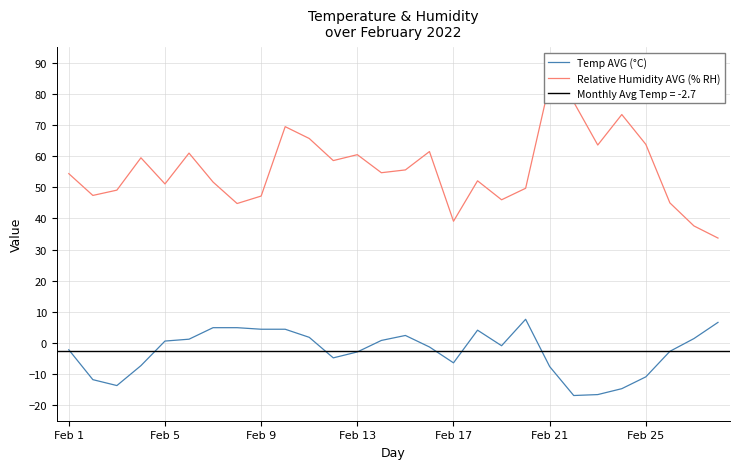

In Temp AVG (°C), how many points are higher than both neighbors (excluding endpoints)?

3